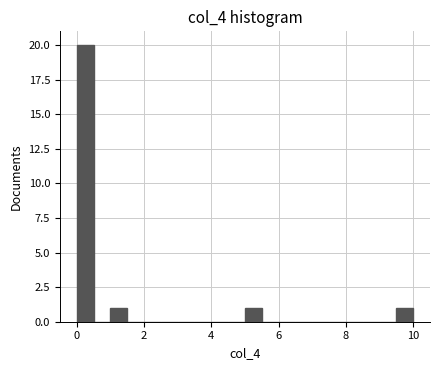

Read against the x-axis, roughly where is the centre of the tallest bar?

0.2